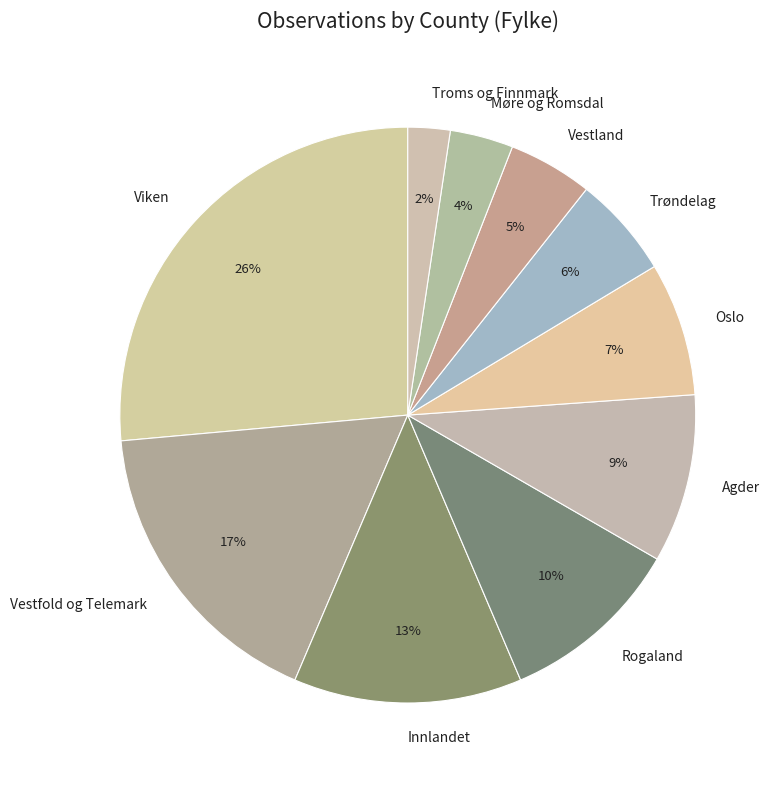

Which category has the smallest portion of the pie?

Troms og Finnmark